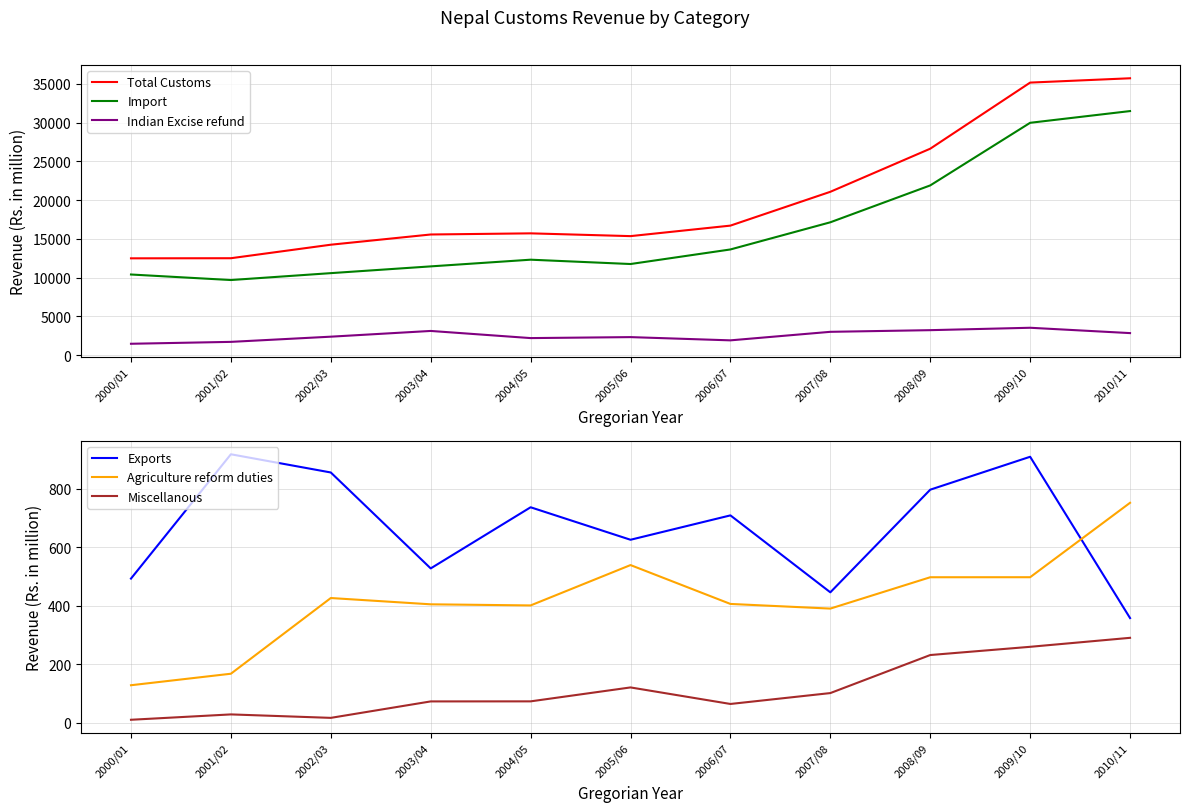

At which label does Indian Excise refund reach its minimum?

2000/01